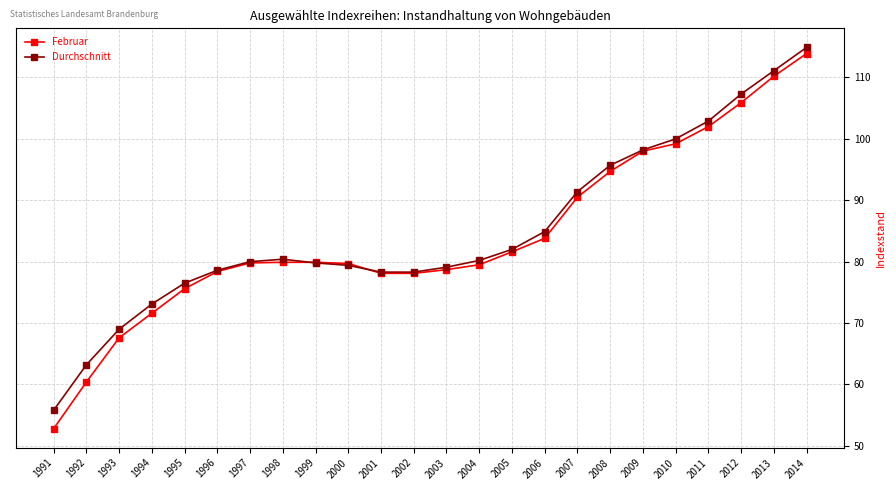

What is the approximate value of Durchschnitt at 1995?

76.5